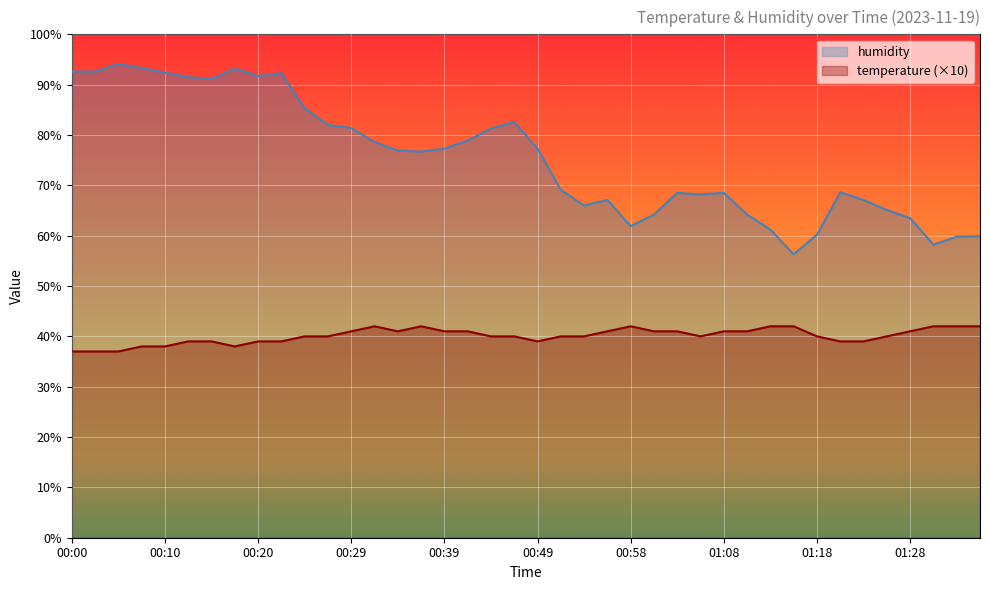

How many lines are shown in the chart?

2